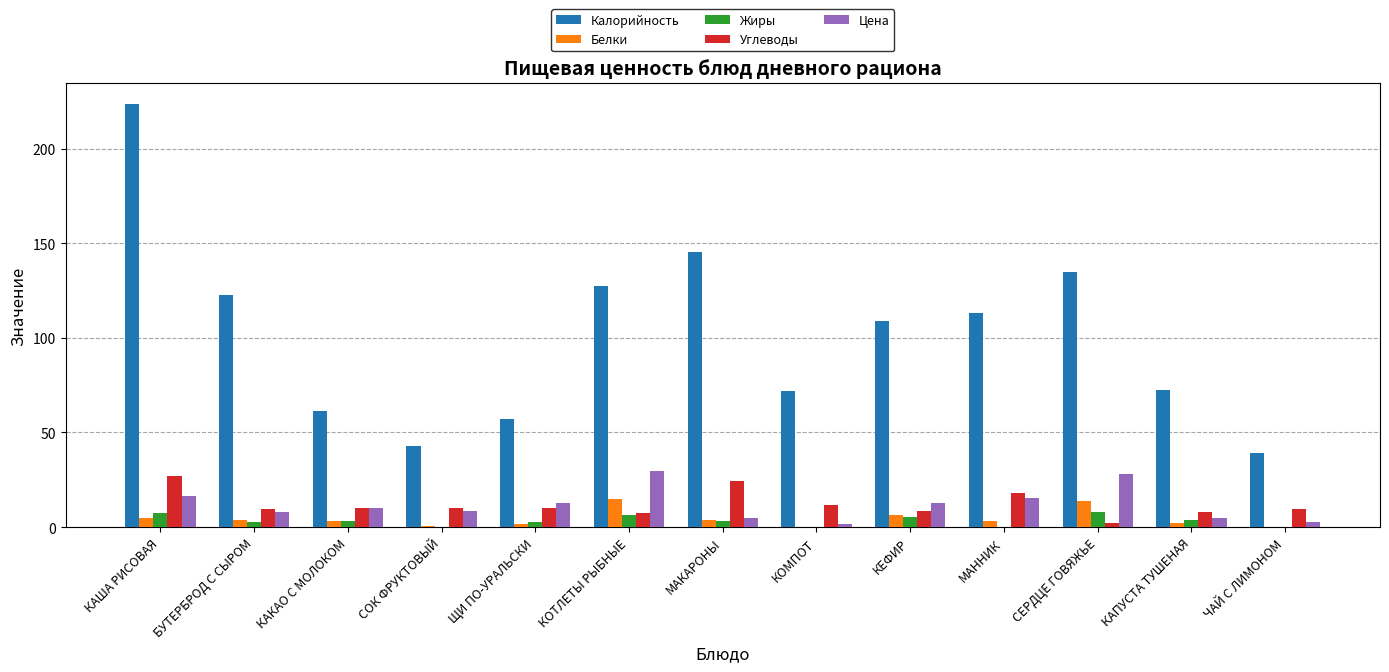

What is the sum of all Калорийность values?

1322.4